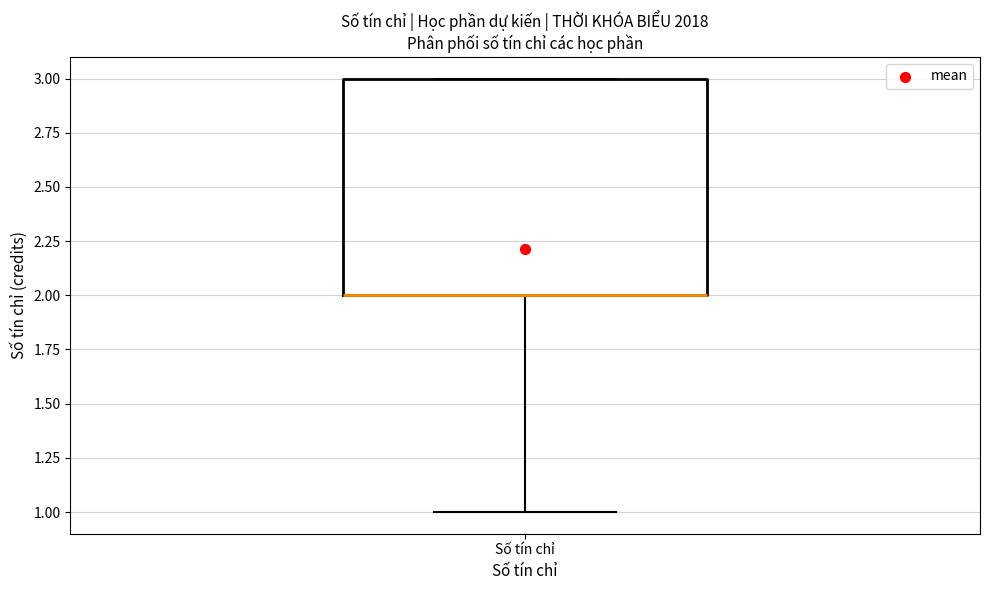

Where is the lower edge of the box for Số tín chỉ on the y-axis? The values are not printed on the chart, so give them approximately, as read against the axis.

2